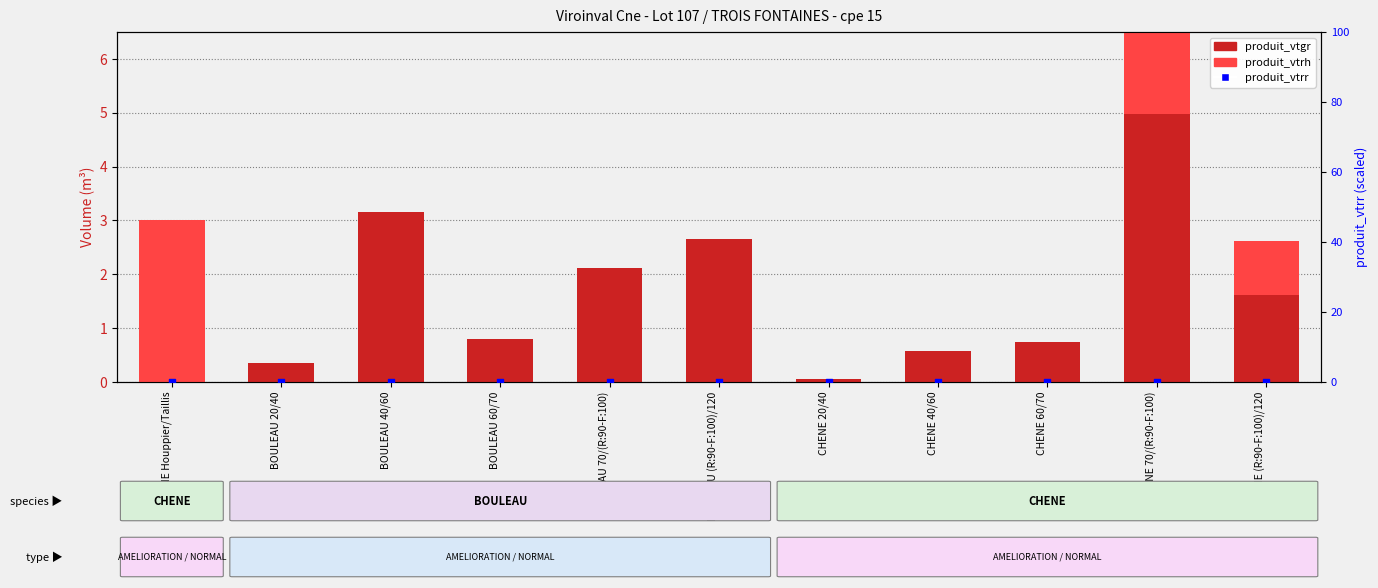

At which category is the sum across all series the highest?

CHENE 70/(R:90-F:100)